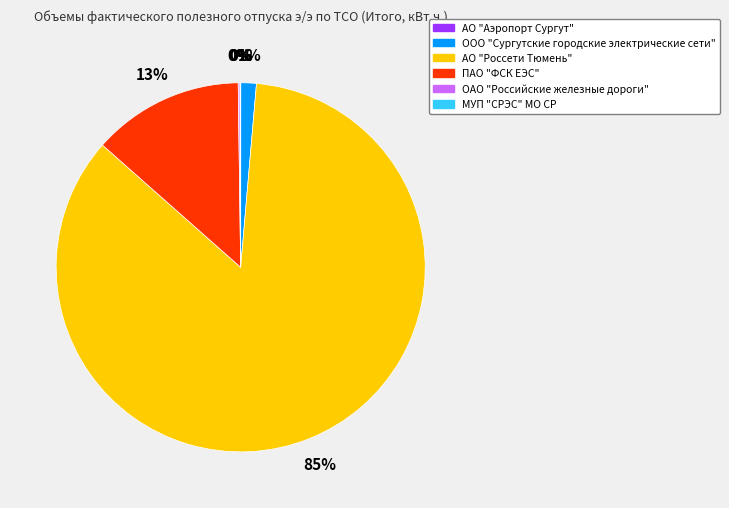

To the nearest percent, what is the difference between the ООО "Сургутские городские электрические сети" and ПАО "ФСК ЕЭС" slice percentages?

12%